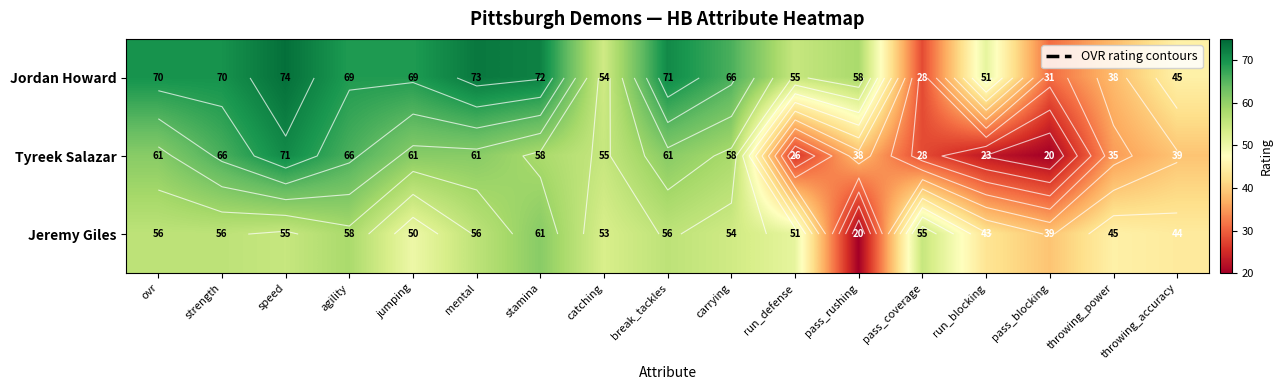

List the labels in order of Tyreek Salazar value, largest first.

speed, strength, agility, ovr, jumping, mental, break_tackles, stamina, carrying, catching, throwing_accuracy, pass_rushing, throwing_power, pass_coverage, run_defense, run_blocking, pass_blocking